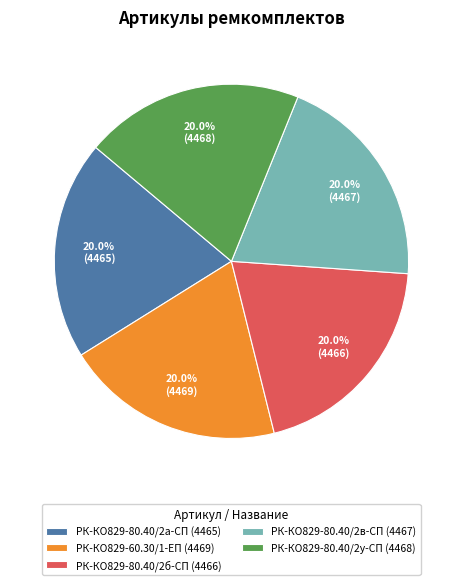

Does any single category account for the majority?

No